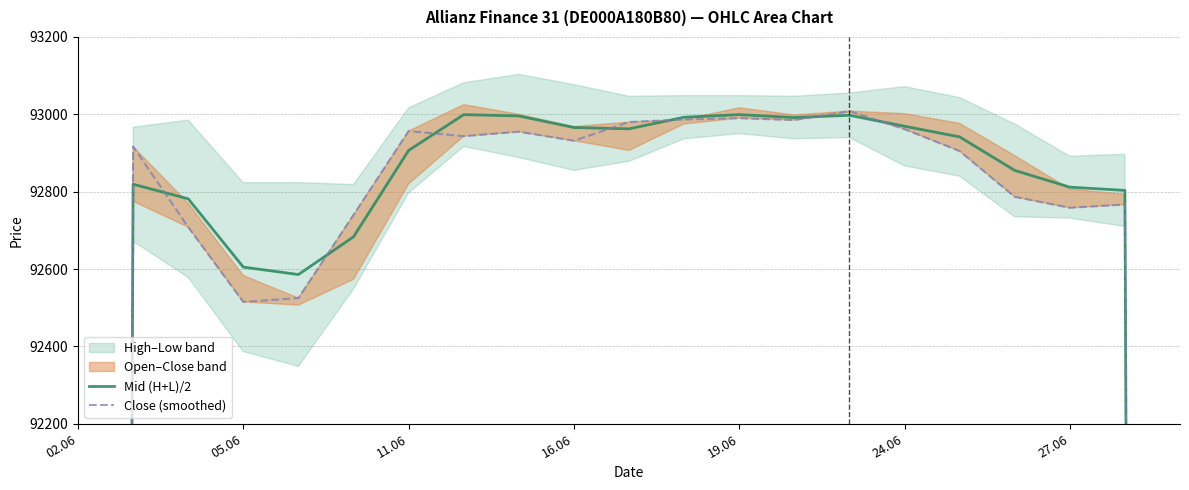

Rank the series by their average value, from highest to lowest.

Mid (H+L)/2, Close (smoothed)